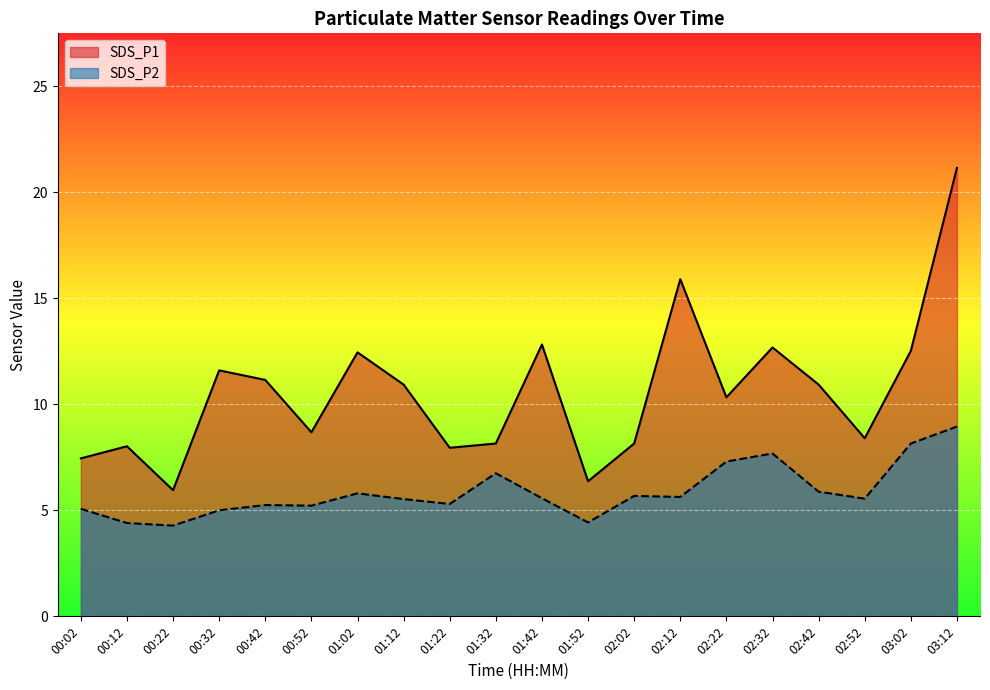

List the series in order of their peak value, highest first.

SDS_P1, SDS_P2